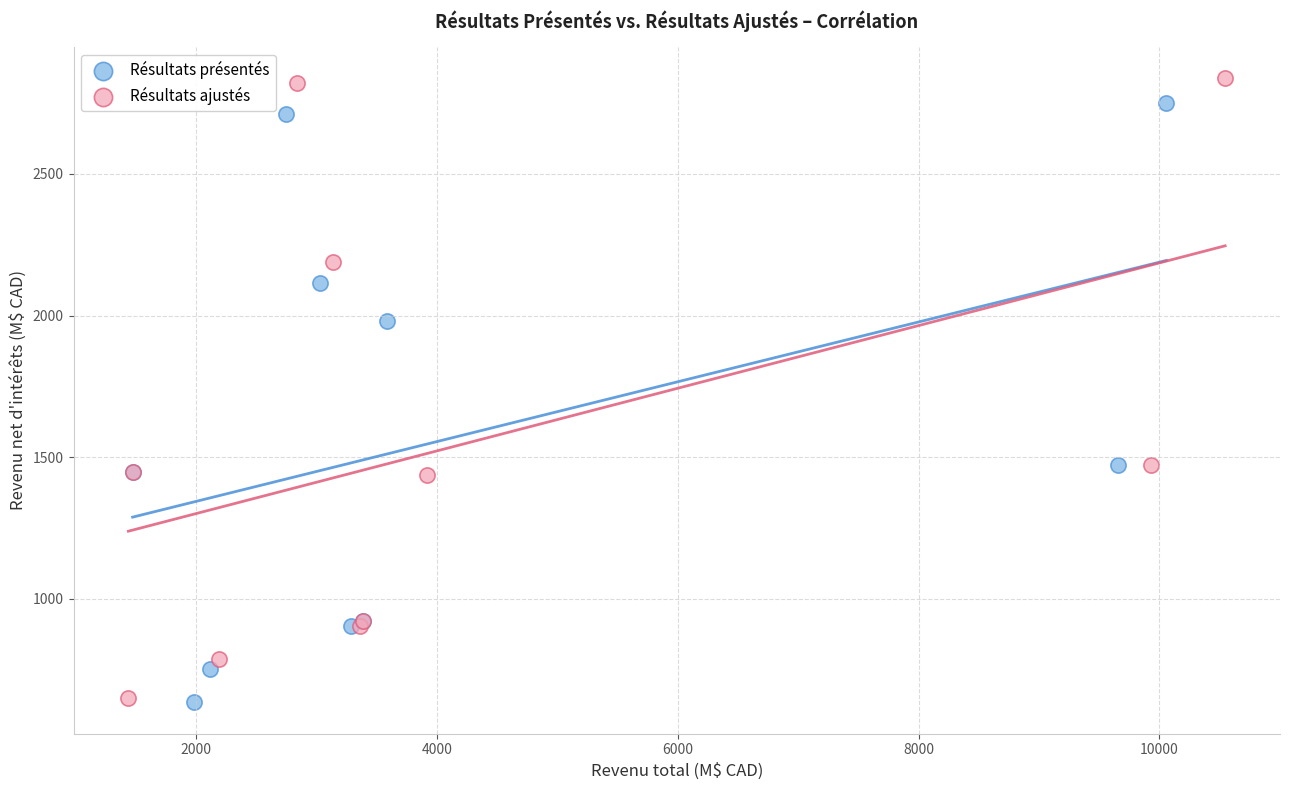

Which series has the widest spread of Y values?

Résultats ajustés